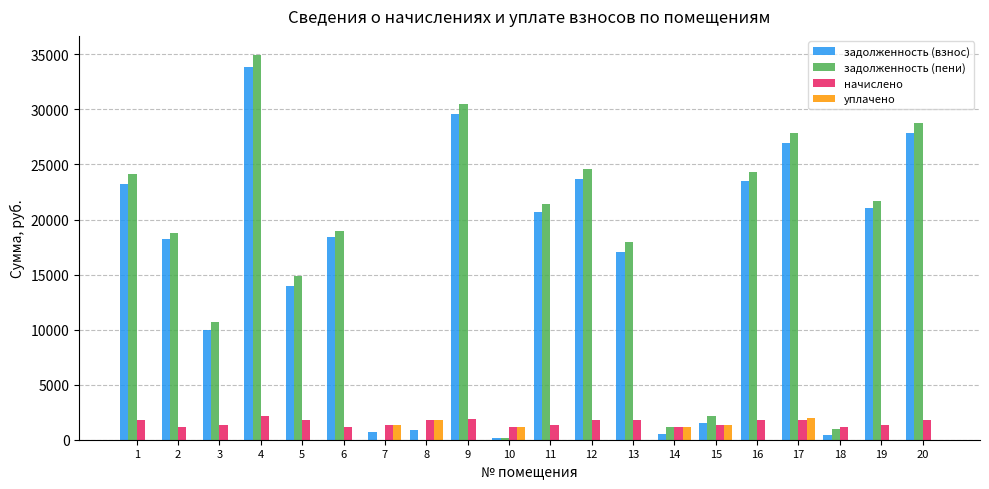

What is the sum of all задолженность (взнос) values?

312254.9